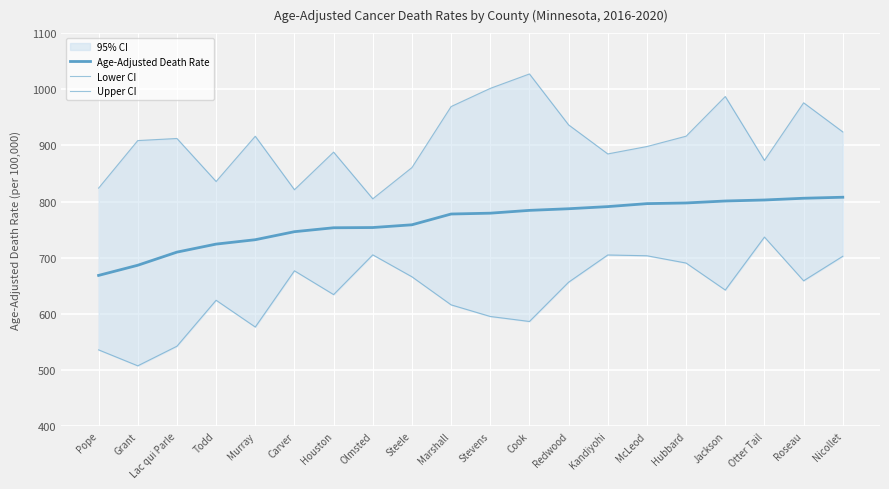

What position from the left is Carver?

6